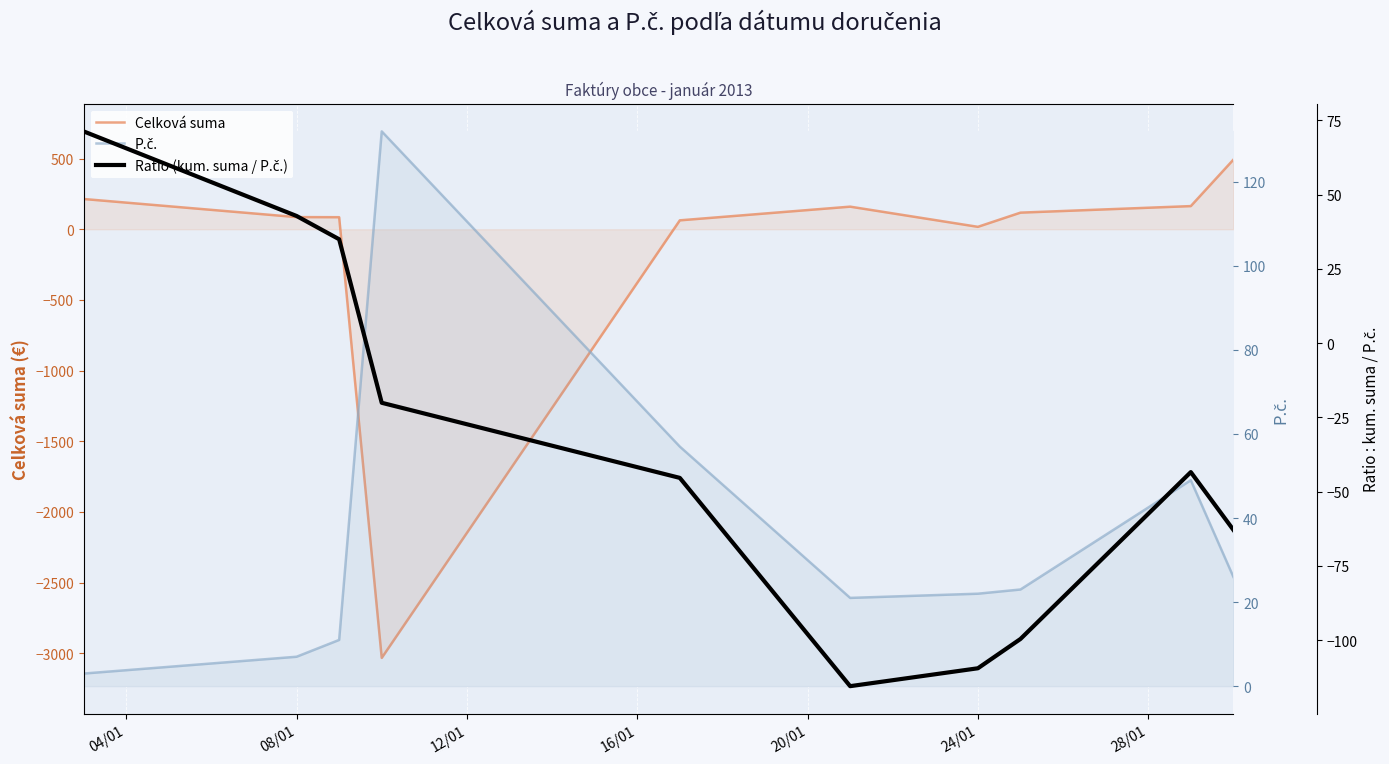

True or false: P.č. has more than 2 points higher than both neighbors.

False